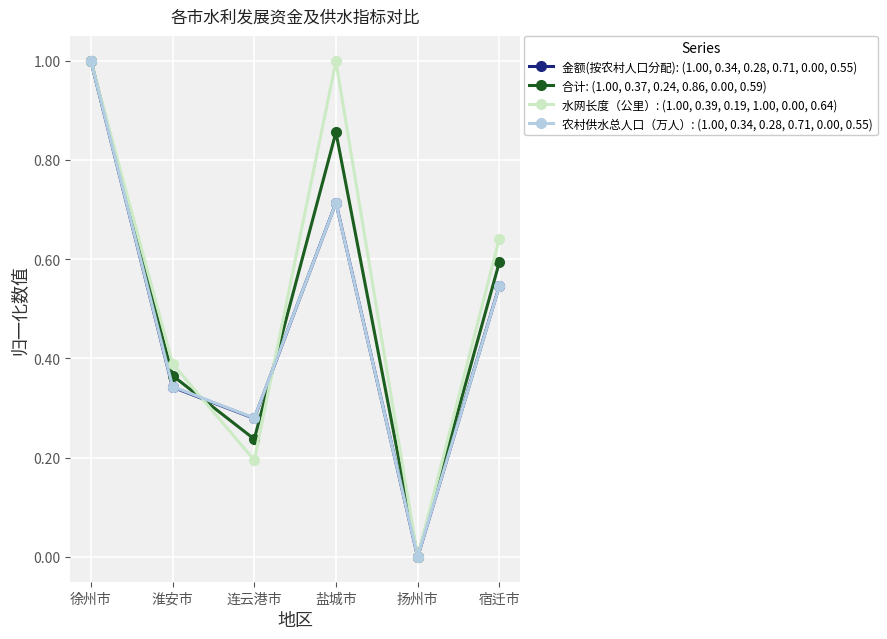

The 金额(按农村人口分配): (1.00, 0.34, 0.28, 0.71, 0.00, 0.55) series shows 0.1 at 连云港市. True or false?

False